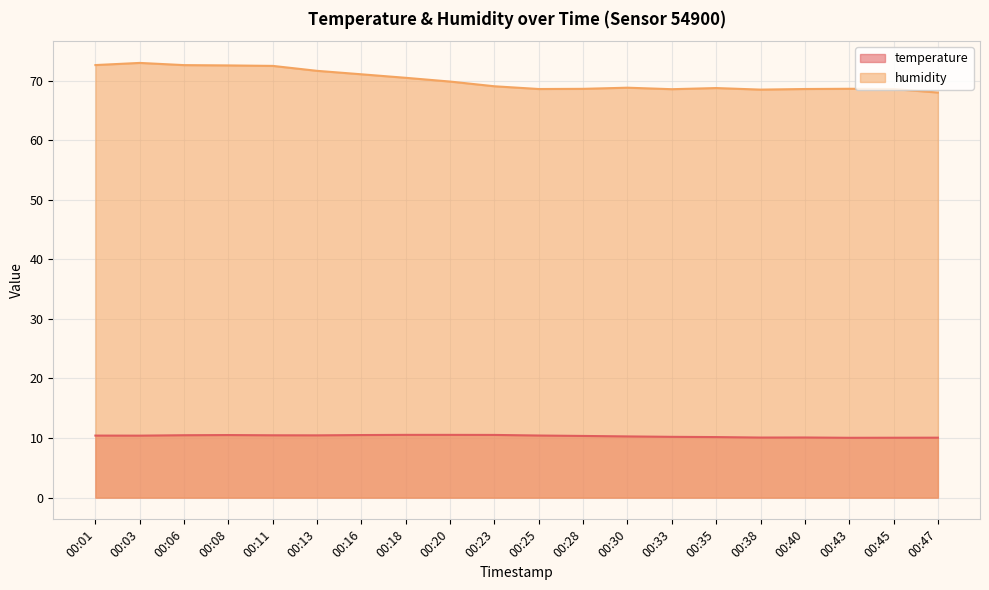

True or false: temperature and humidity intersect in this chart.

False